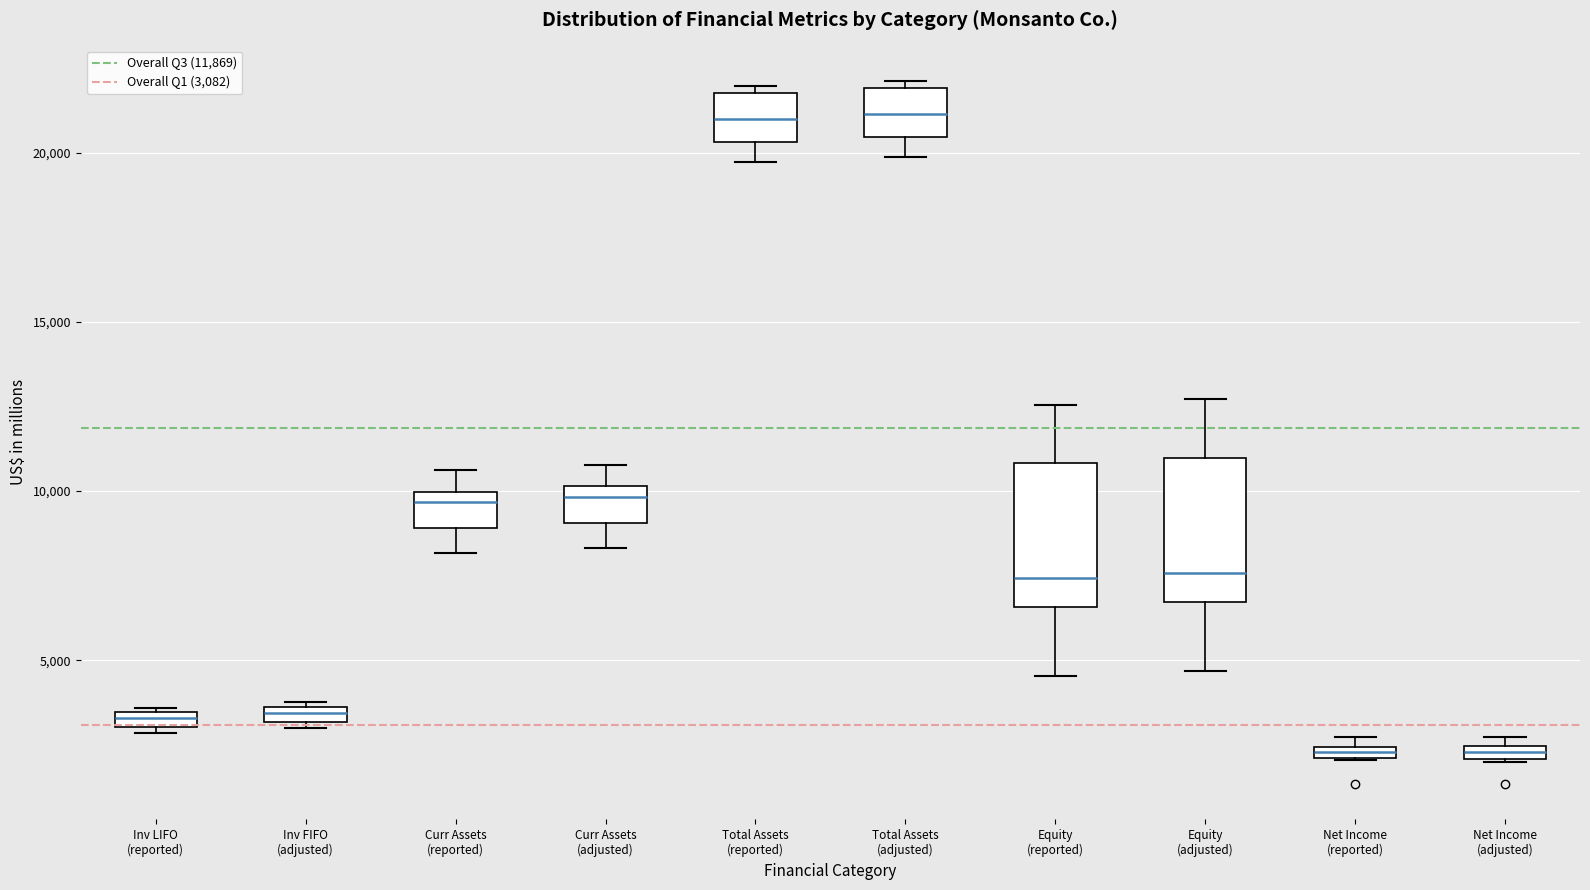

Where is the lower edge of the box for Inv FIFO (adjusted) on the y-axis? The values are not printed on the chart, so give them approximately, as read against the axis.

3000